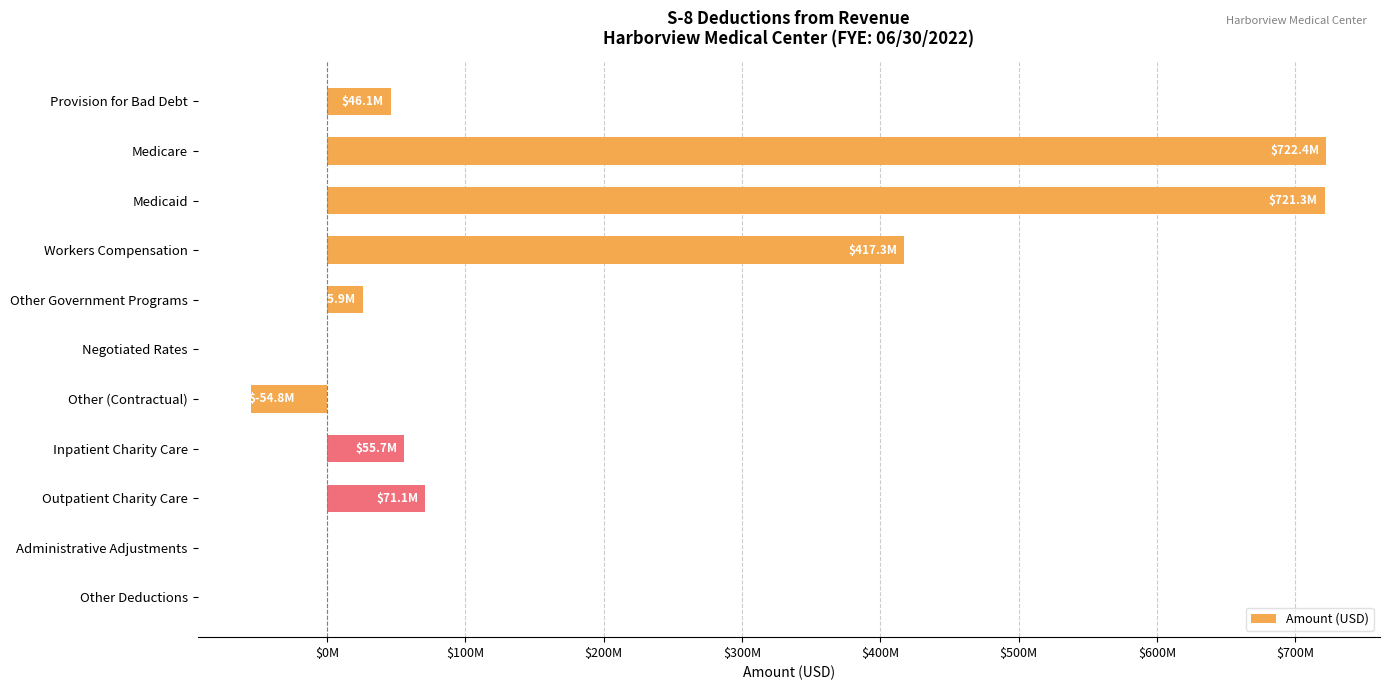

How many data points are less than 46108339?

5